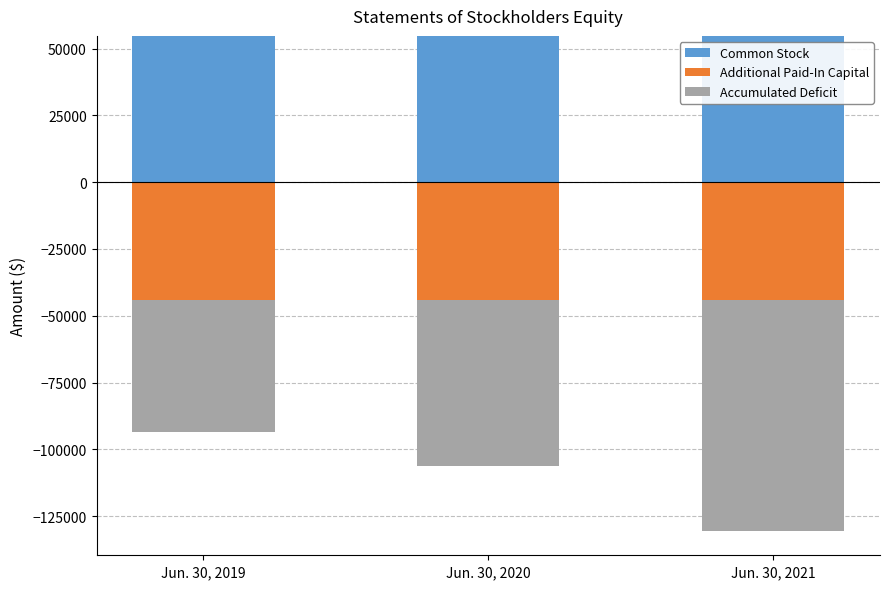

How many categories are shown in the chart?

3